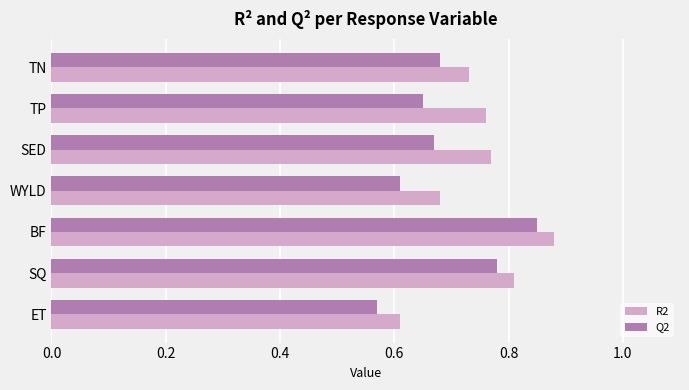

Count the R2 values in the range 0 to 1.

7